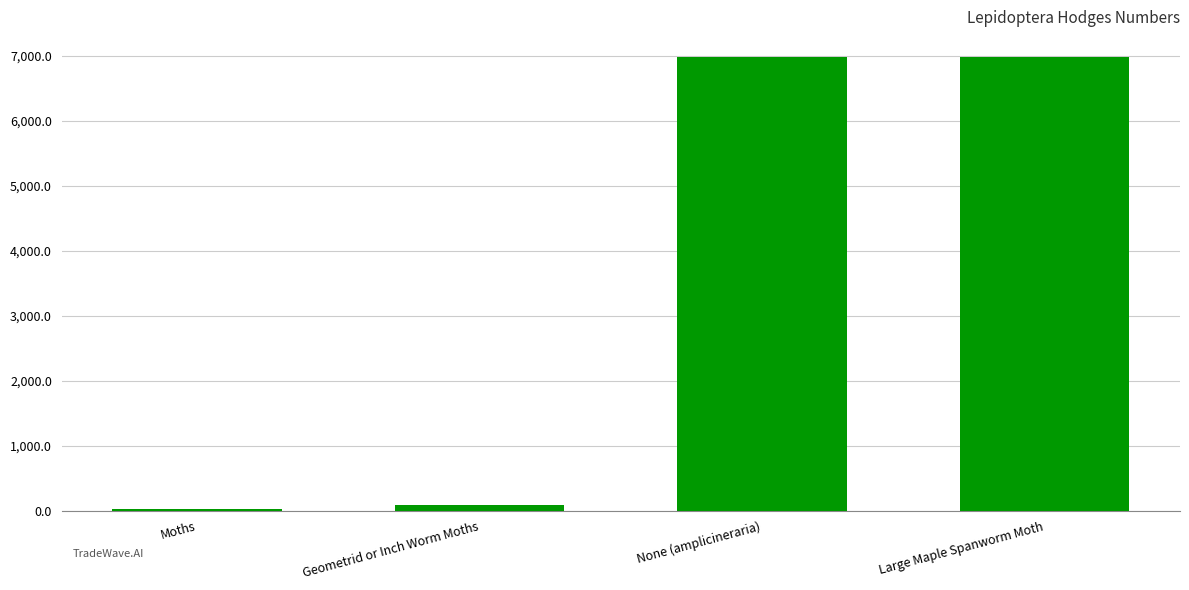

What is the difference between the maximum and minimum values?

6953.0